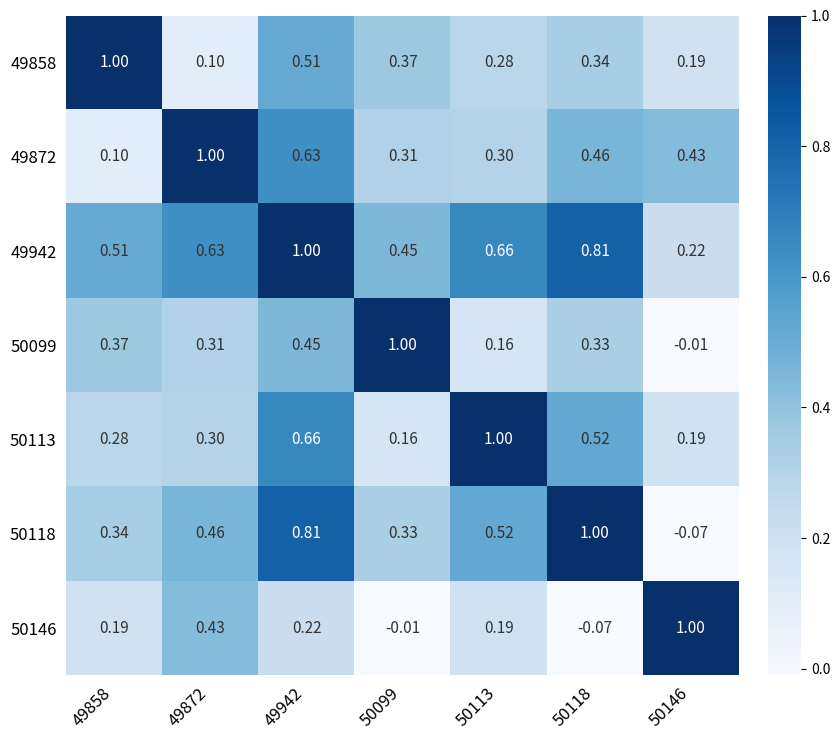

Is the value of 49858 at 49858 greater than the value of 50118 at 49858?

Yes